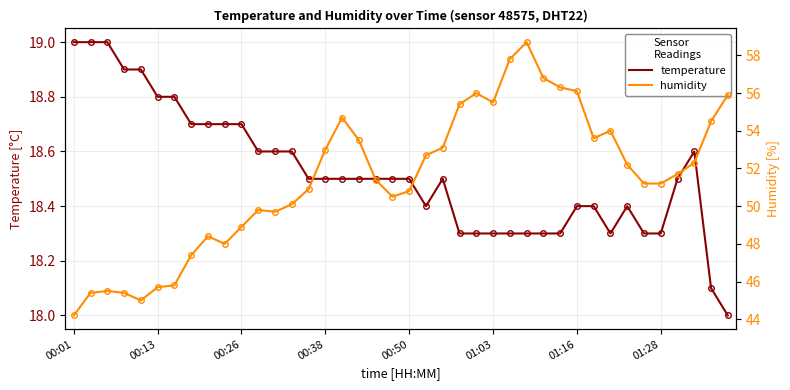

The value of humidity at 00:01 is 14.7. True or false?

False